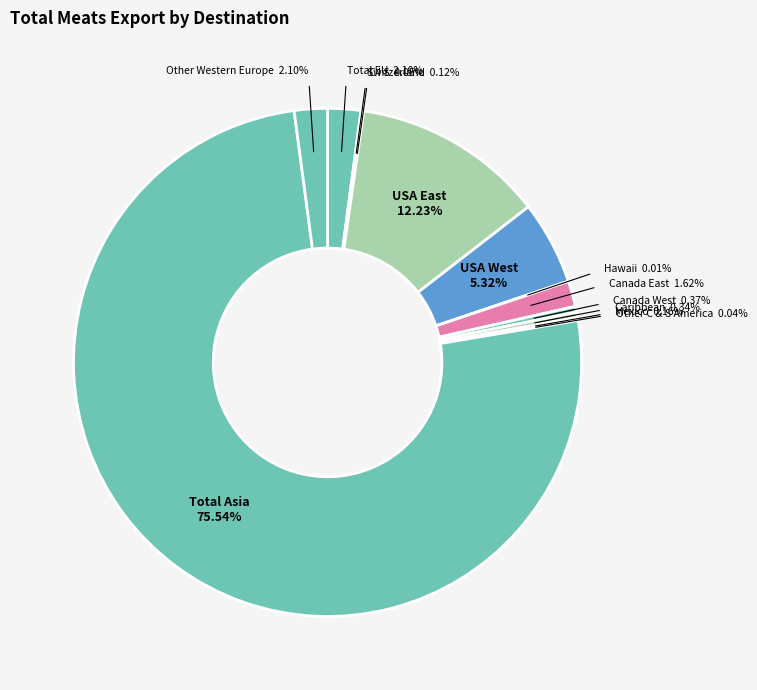

What is the largest slice in the pie chart?

Total Asia